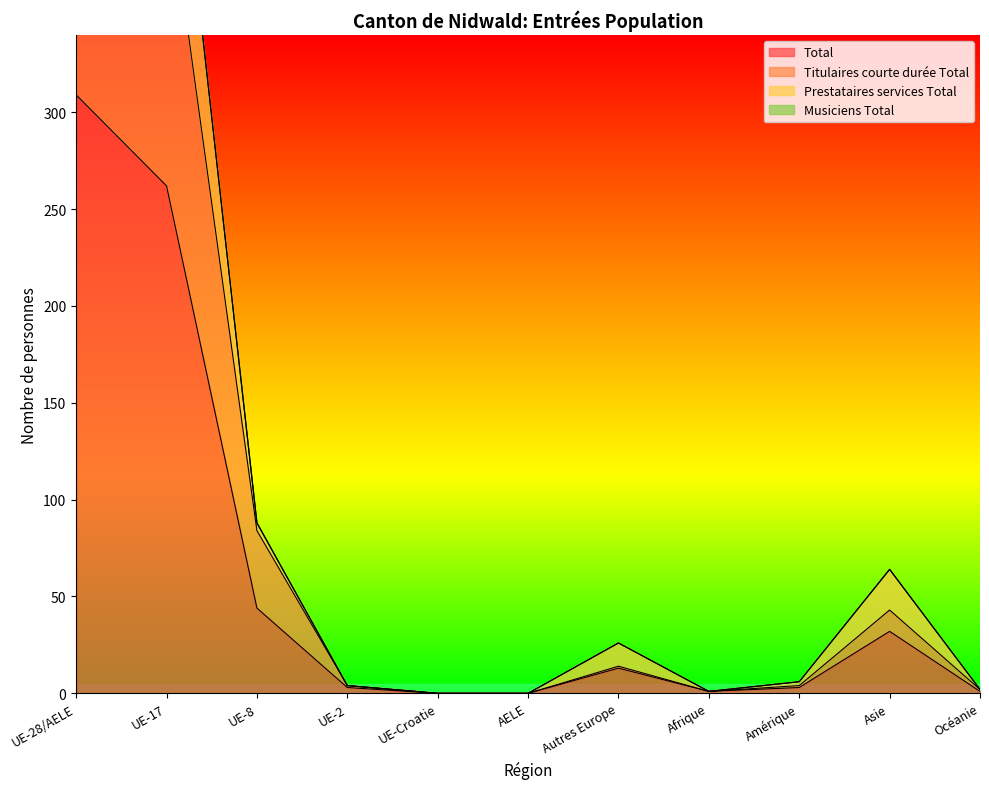

Which series has the largest total across all categories?

Prestataires services Total